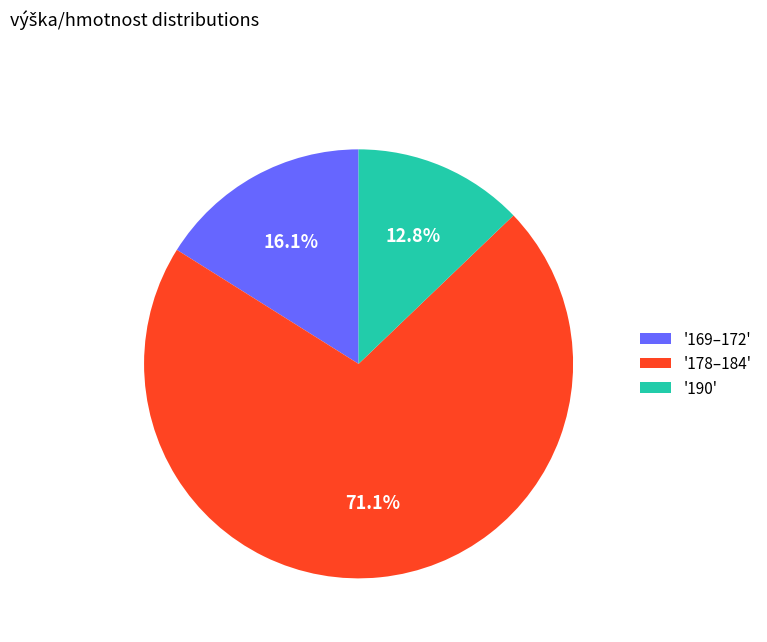

Which category has the smallest portion of the pie?

'190'